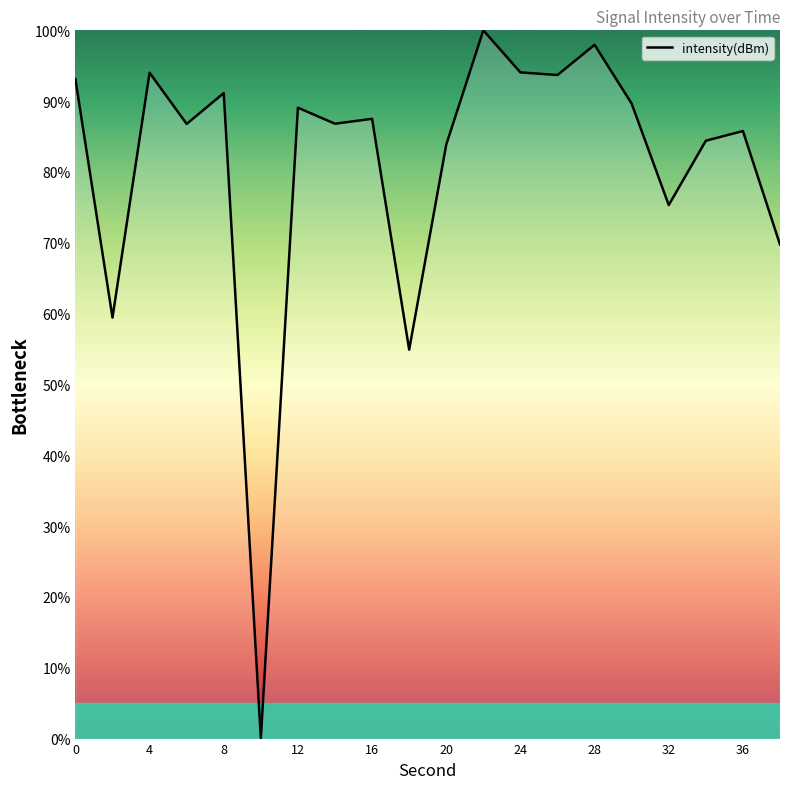

What is the difference between the maximum and minimum values?

100.0